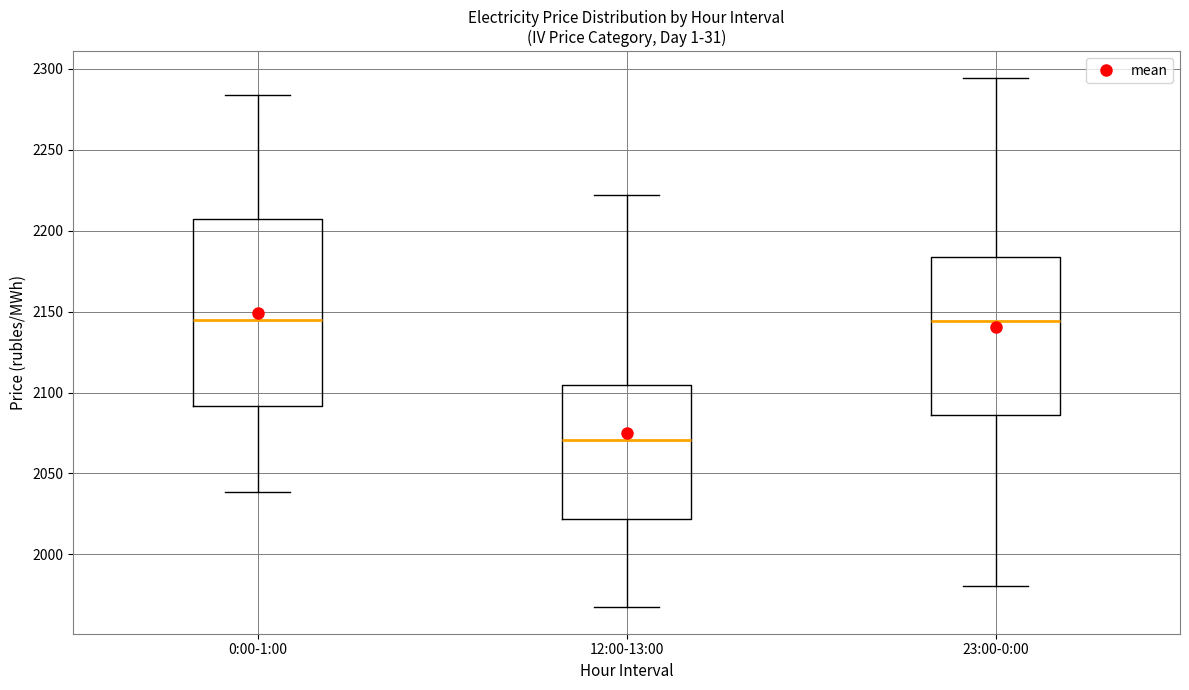

Where does the lower whisker of the box for 0:00-1:00 end on the y-axis? The values are not printed on the chart, so give them approximately, as read against the axis.

2040